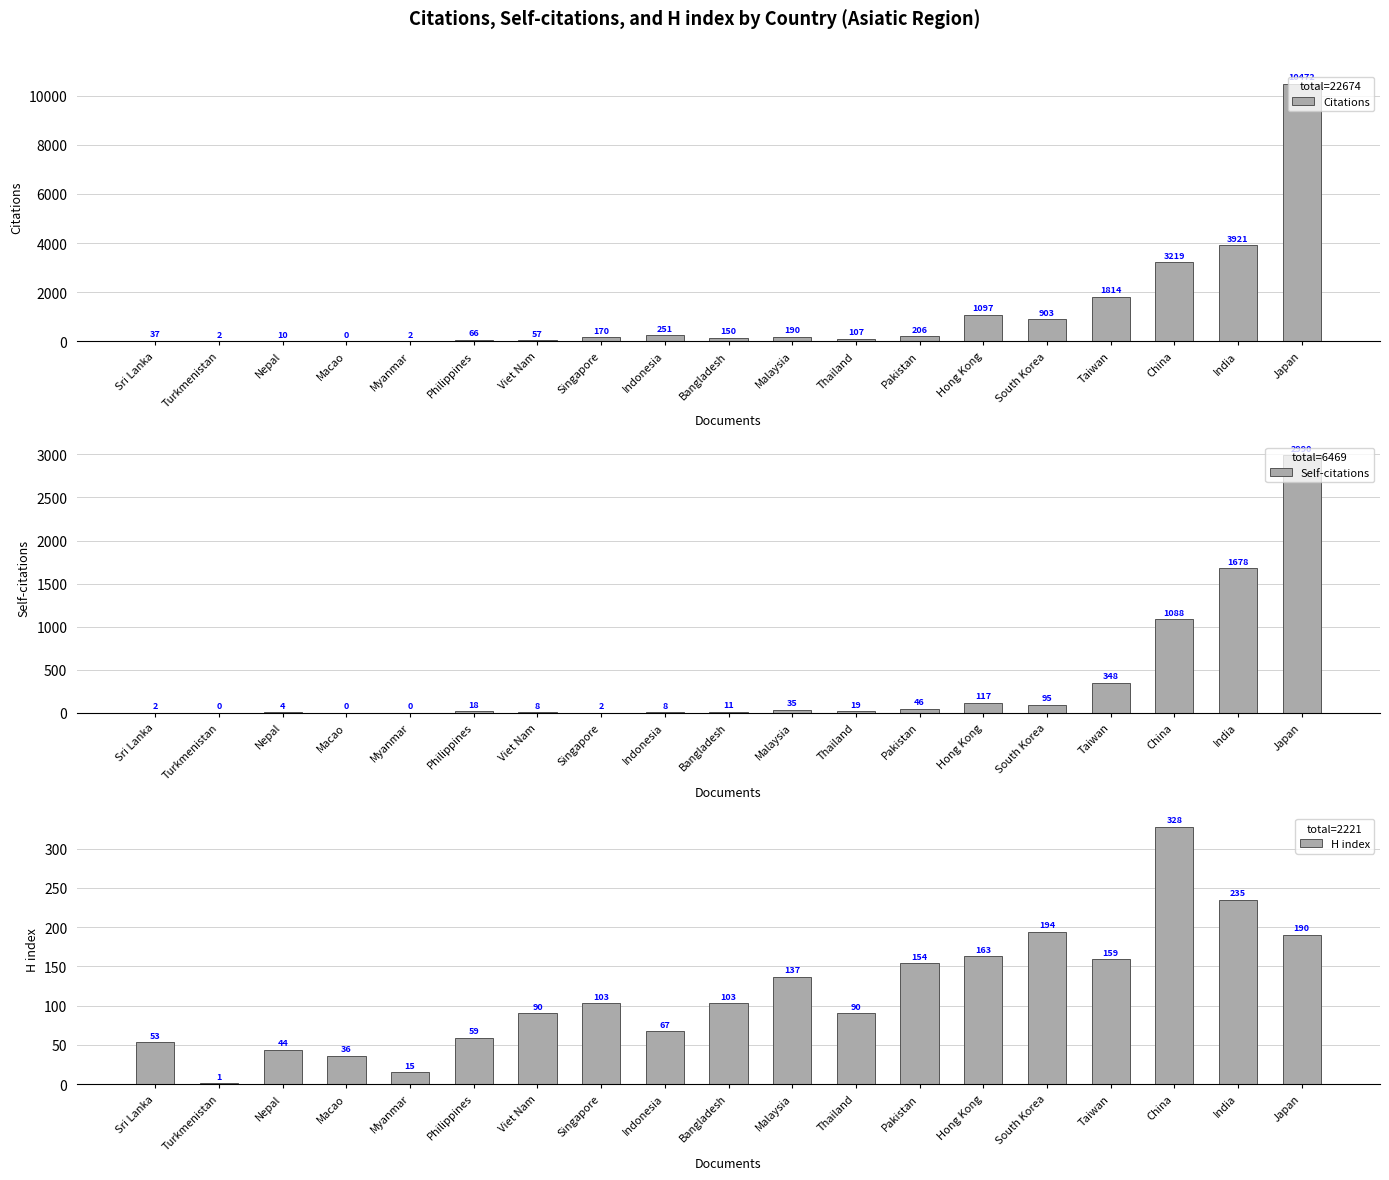

Are the bars grouped side by side (vs. stacked)?

Yes